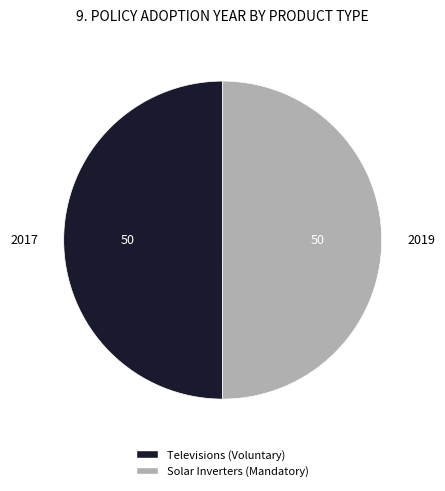

How many slices are in this pie chart?

2